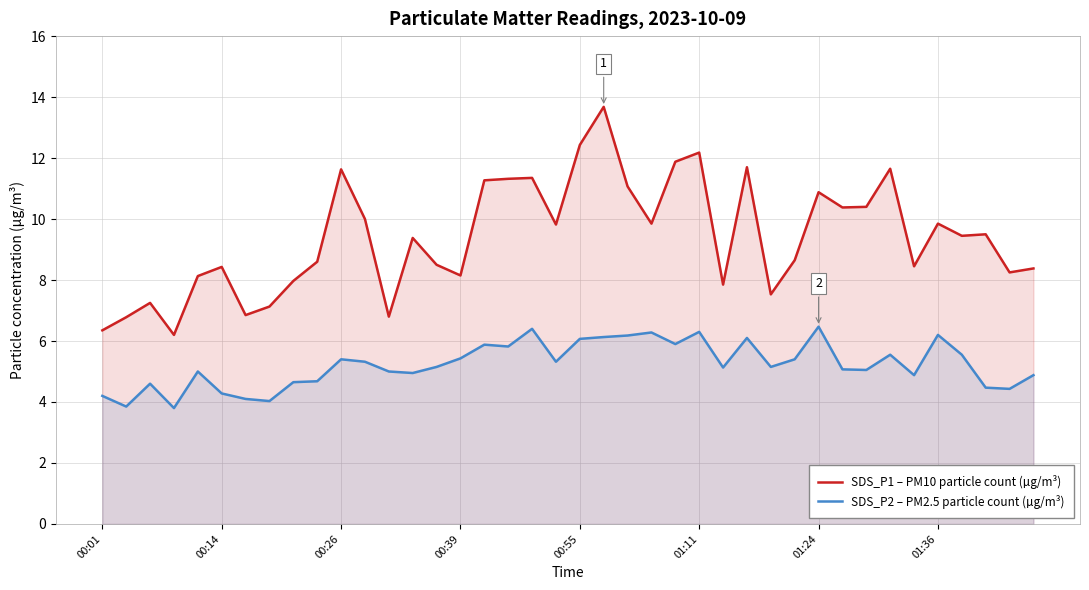

Which series has the largest total across all categories?

SDS_P1 – PM10 particle count (µg/m³)